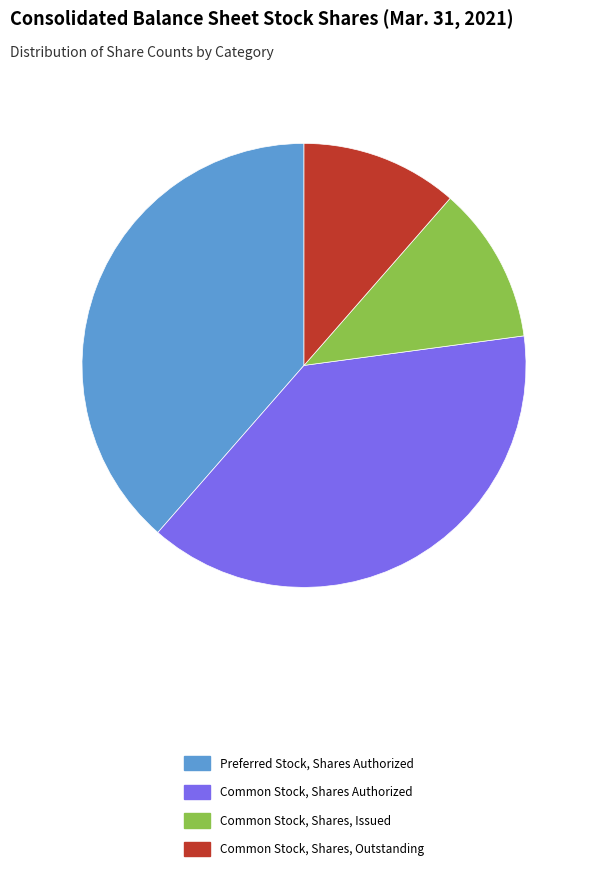

Approximately how many times larger is the value at Preferred Stock, Shares Authorized compared to Common Stock, Shares, Outstanding?

3.4